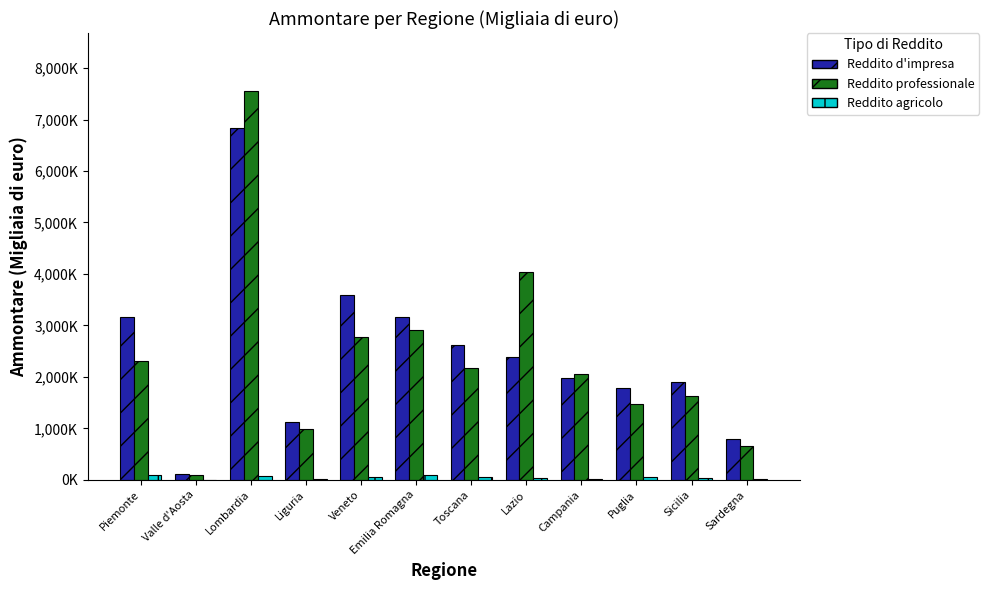

At which label does Reddito d'impresa first exceed 2395690?

Piemonte